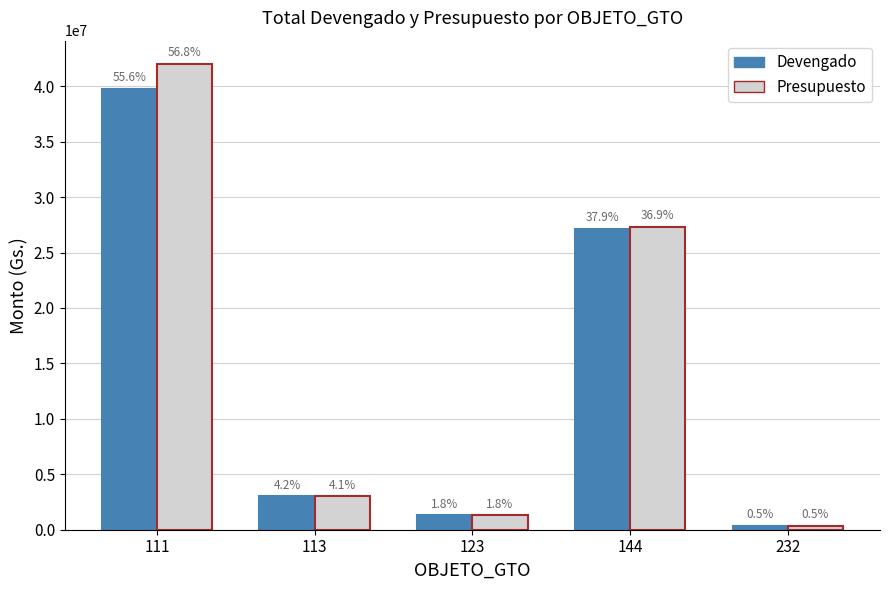

At which label is Presupuesto closest to 21177700?

144